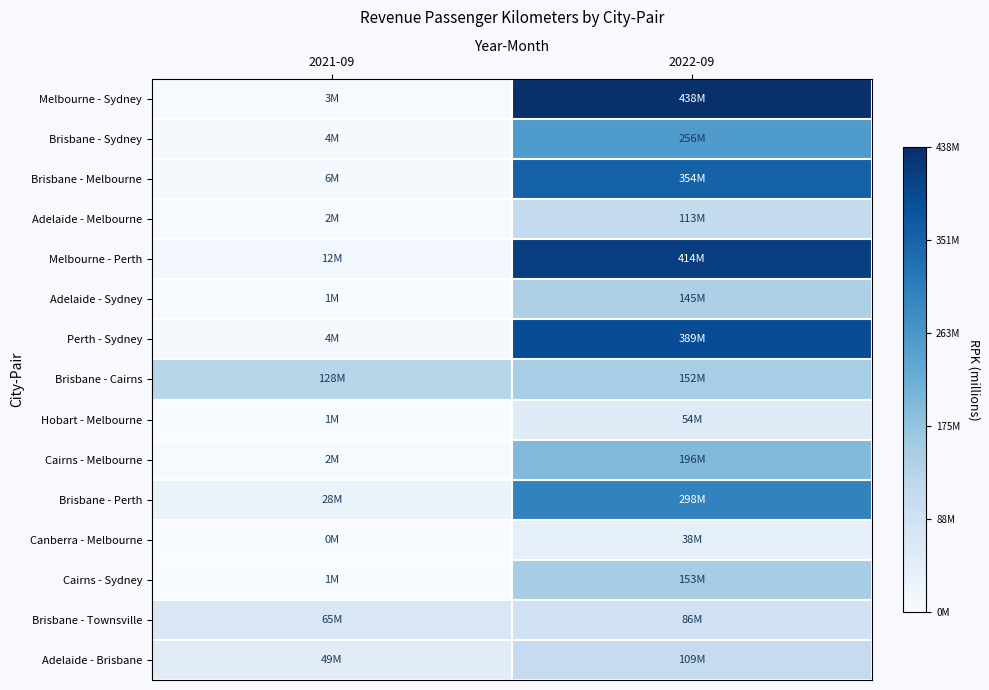

Reading left to right, transcribe all the data shown in this chart.

Melbourne - Sydney: 2021-09=0.0	2022-09=1.0
Brisbane - Sydney: 2021-09=0.0	2022-09=0.6
Brisbane - Melbourne: 2021-09=0.0	2022-09=0.8
Adelaide - Melbourne: 2021-09=0.0	2022-09=0.3
Melbourne - Perth: 2021-09=0.0	2022-09=0.9
Adelaide - Sydney: 2021-09=0.0	2022-09=0.3
Perth - Sydney: 2021-09=0.0	2022-09=0.9
Brisbane - Cairns: 2021-09=0.3	2022-09=0.3
Hobart - Melbourne: 2021-09=0.0	2022-09=0.1
Cairns - Melbourne: 2021-09=0.0	2022-09=0.4
Brisbane - Perth: 2021-09=0.1	2022-09=0.7
Canberra - Melbourne: 2021-09=0.0	2022-09=0.1
Cairns - Sydney: 2021-09=0.0	2022-09=0.4
Brisbane - Townsville: 2021-09=0.1	2022-09=0.2
Adelaide - Brisbane: 2021-09=0.1	2022-09=0.2